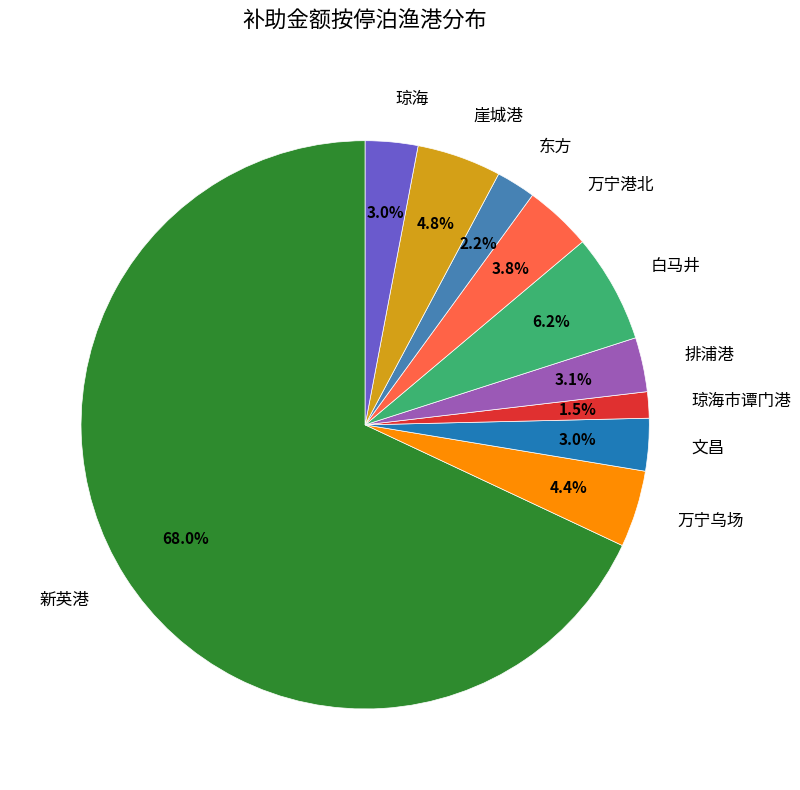

Which slice is the smallest?

琼海市谭门港